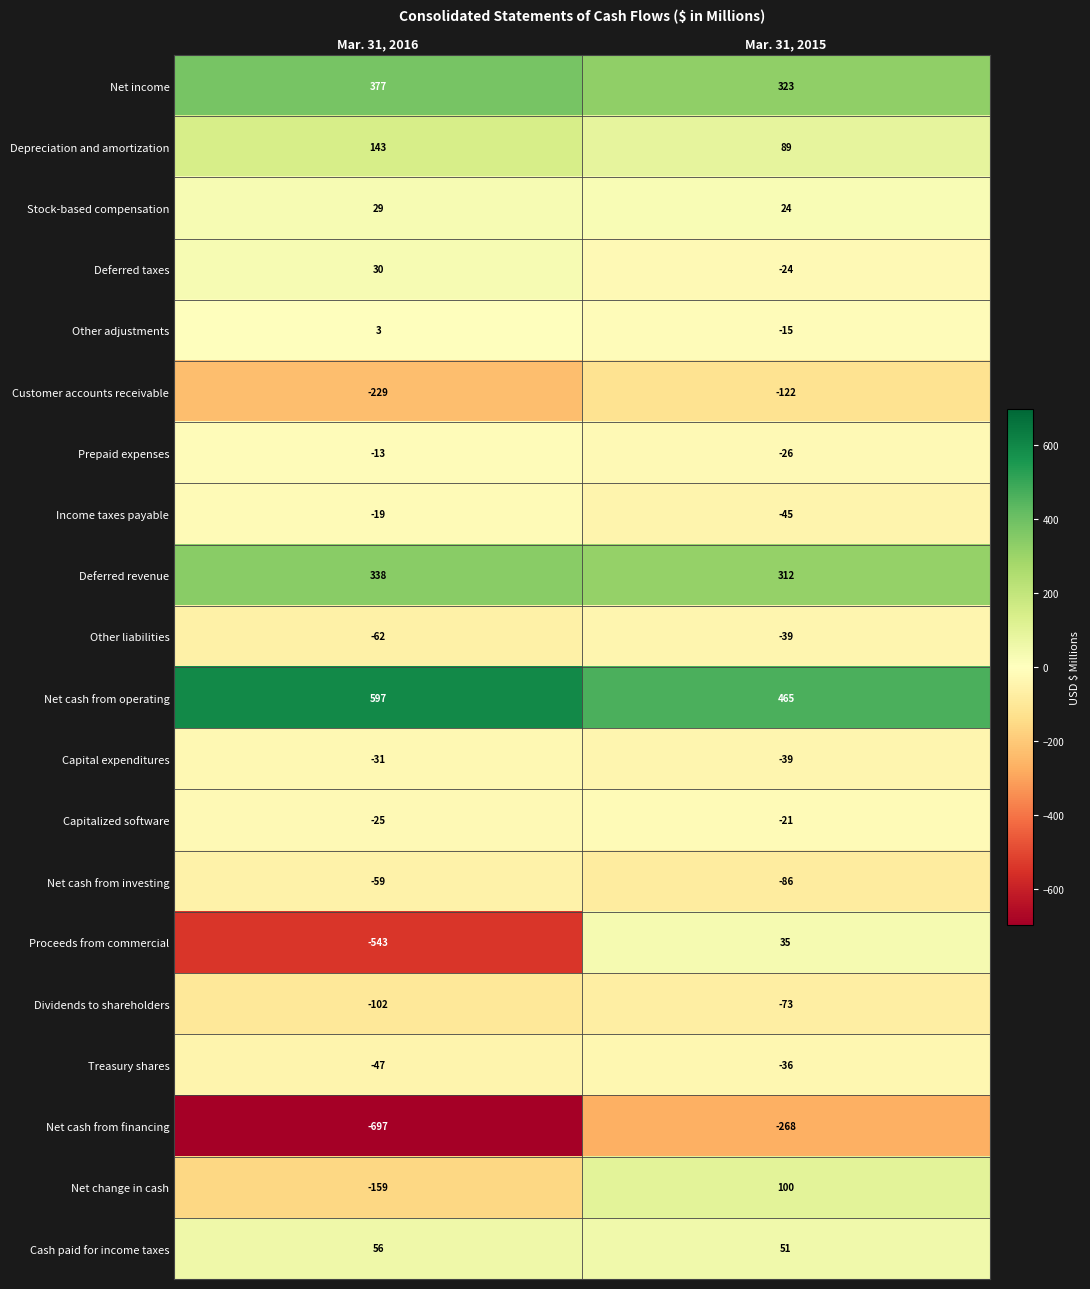

What is the sum of the Deferred taxes values at Mar. 31, 2016 and Mar. 31, 2015?

6